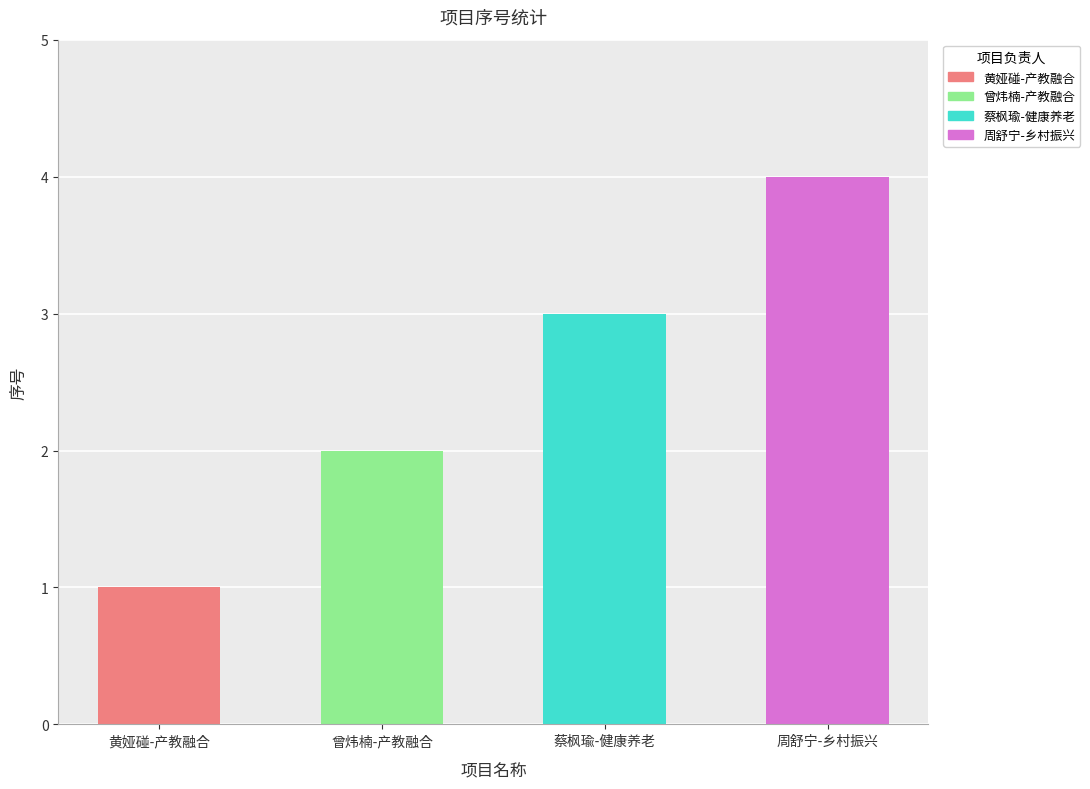

Rank the categories by value from lowest to highest.

职业教育行业产教融合共同体运行机制与实践研究(黄娅碰), 职业教育行业产教融合共同体运行机制与实践研究(曾炜楠), 数字经济背景下健康养老产业校企协同育人模式的构建研究, 乡村振兴战略背景下产教融合人才培养路径研究